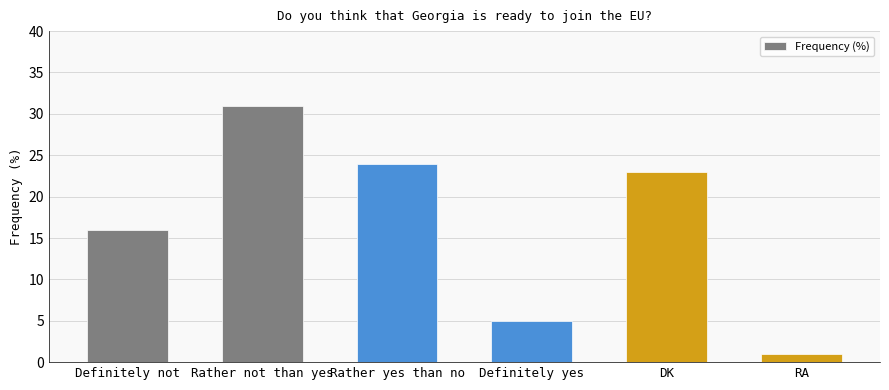

Rank the categories by value from lowest to highest.

RA, Definitely yes, Definitely not, DK, Rather yes than no, Rather not than yes